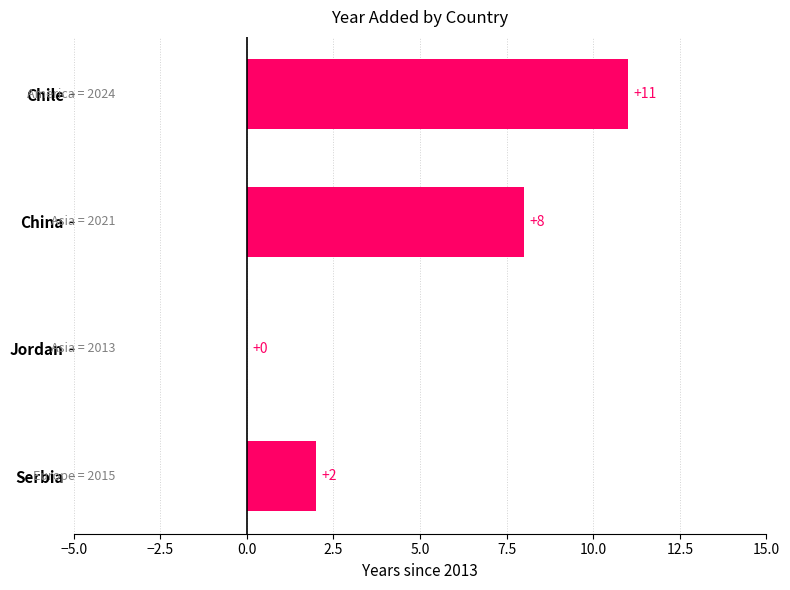

What is the change in value from Jordan to Serbia?

+2